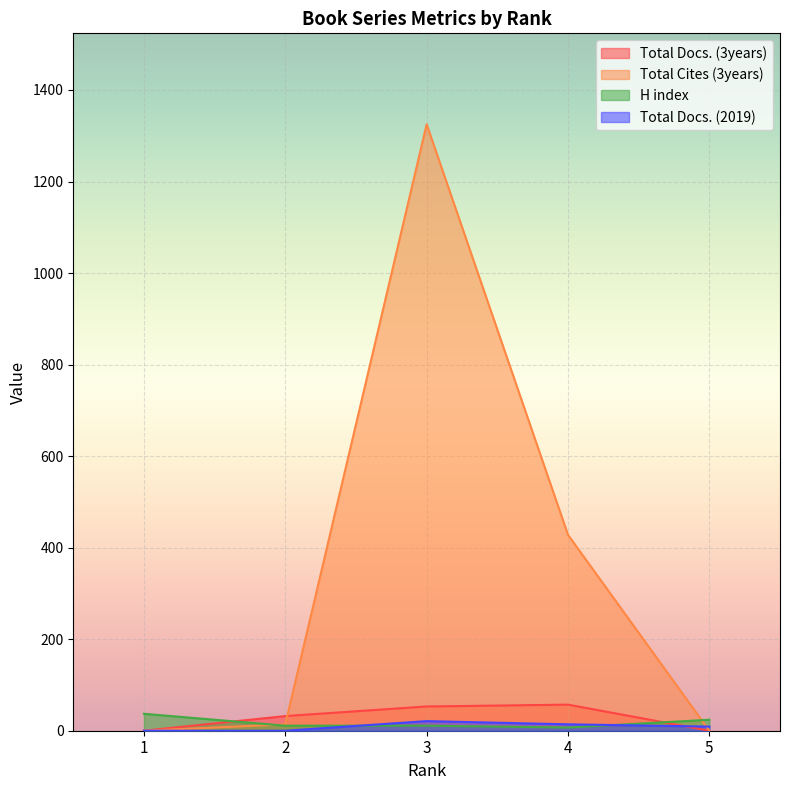

At how many categories does at least one series exceed 323?

2